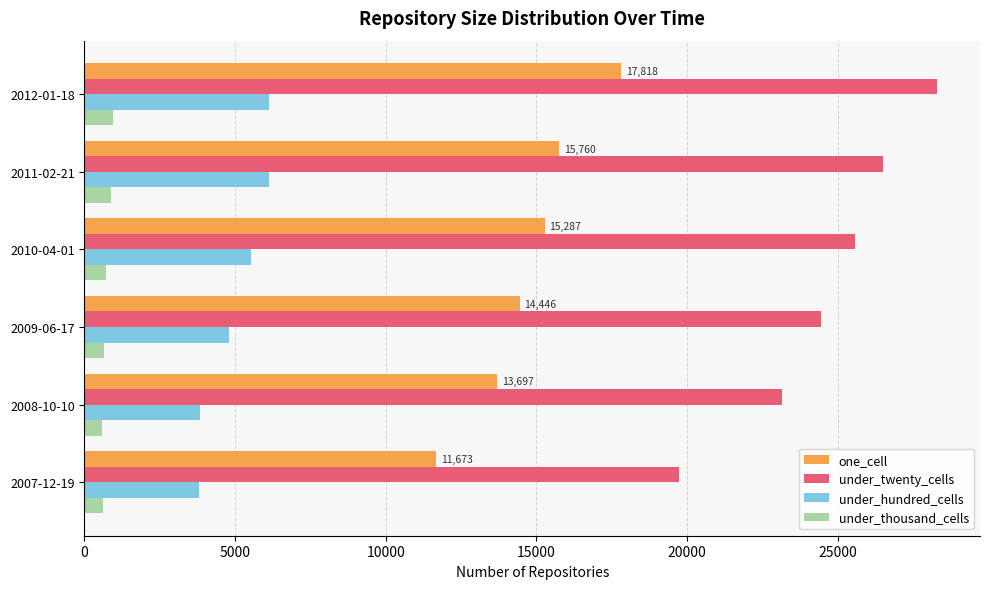

At which category is the sum across all series the highest?

2012-01-18